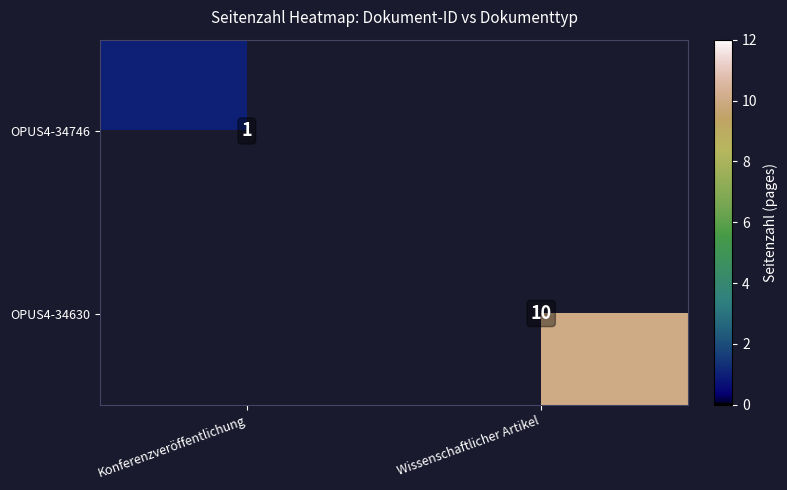

The value of OPUS4-34630 at Wissenschaftlicher Artikel is 18. True or false?

False